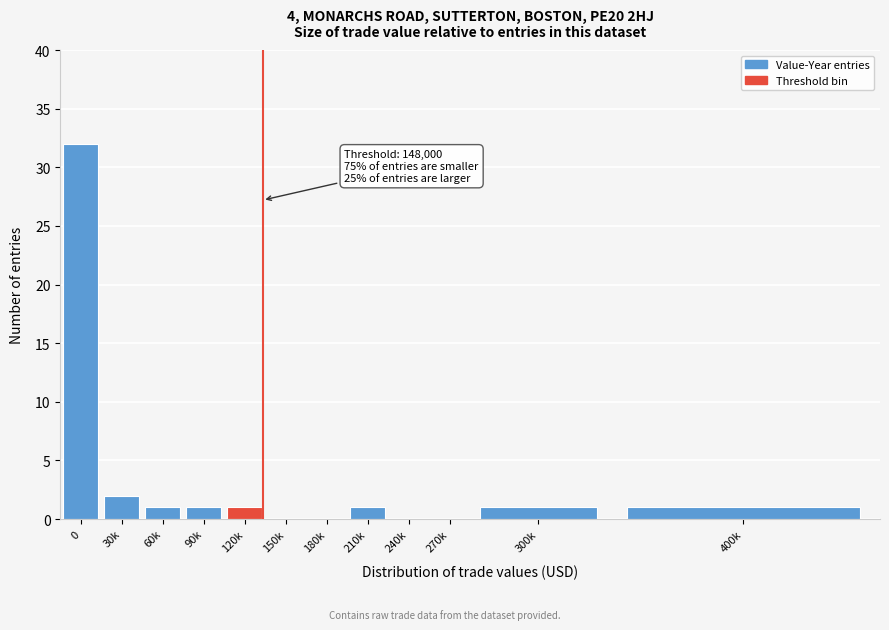

Reading left to right, transcribe all the data shown in this chart.

0=32	30k=2	60k=1	90k=1	120k=1	150k=0	180k=0	210k=1	240k=0	270k=0	300k=1	400k=1